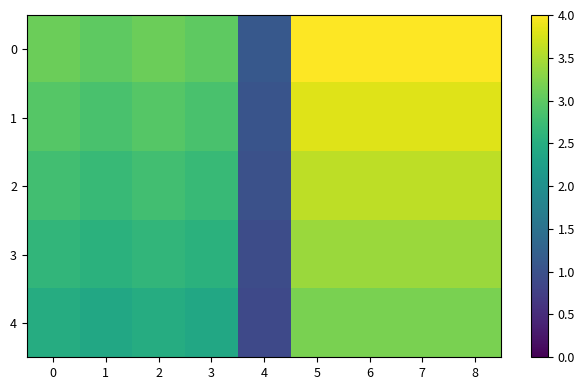

How many categories are shown in the chart?

9